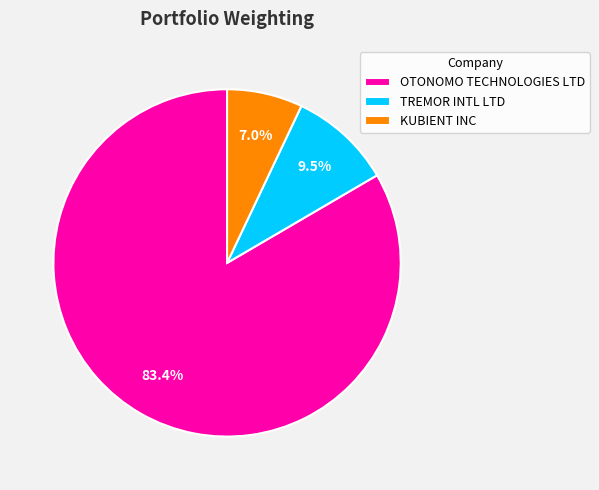

Combined, do OTONOMO TECHNOLOGIES LTD and KUBIENT INC account for over 50%?

Yes